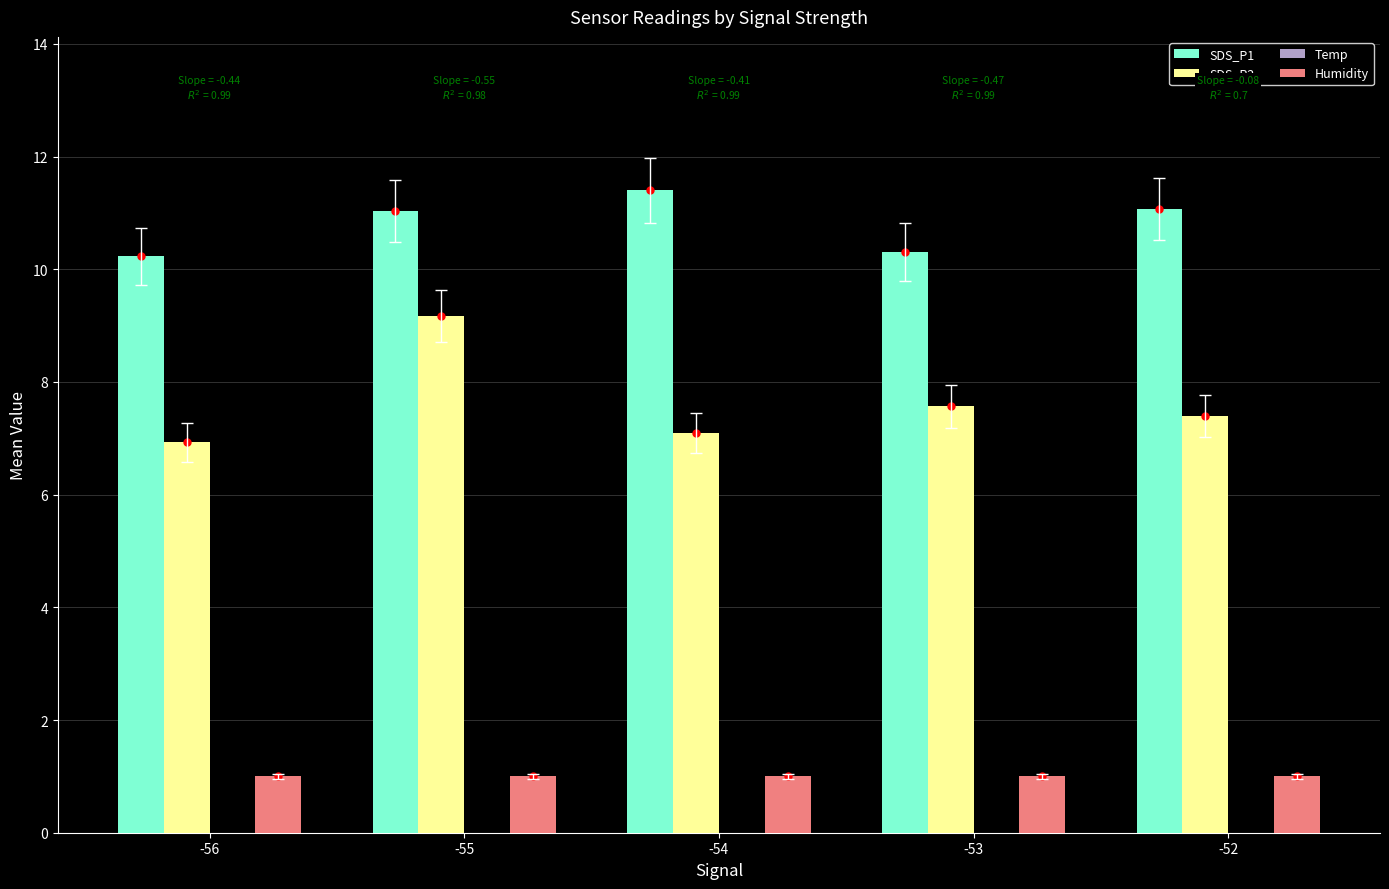

At which category does the chart reach its peak across all series?

-54